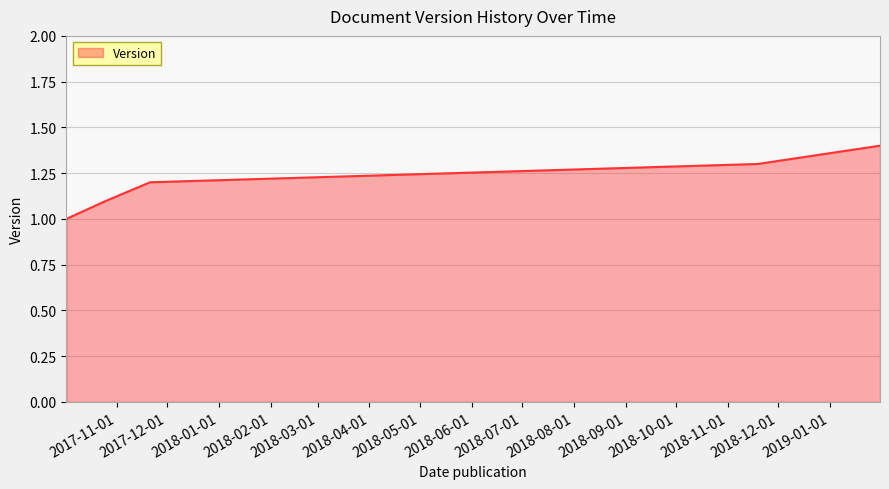

What is the sum of all values?

6.0